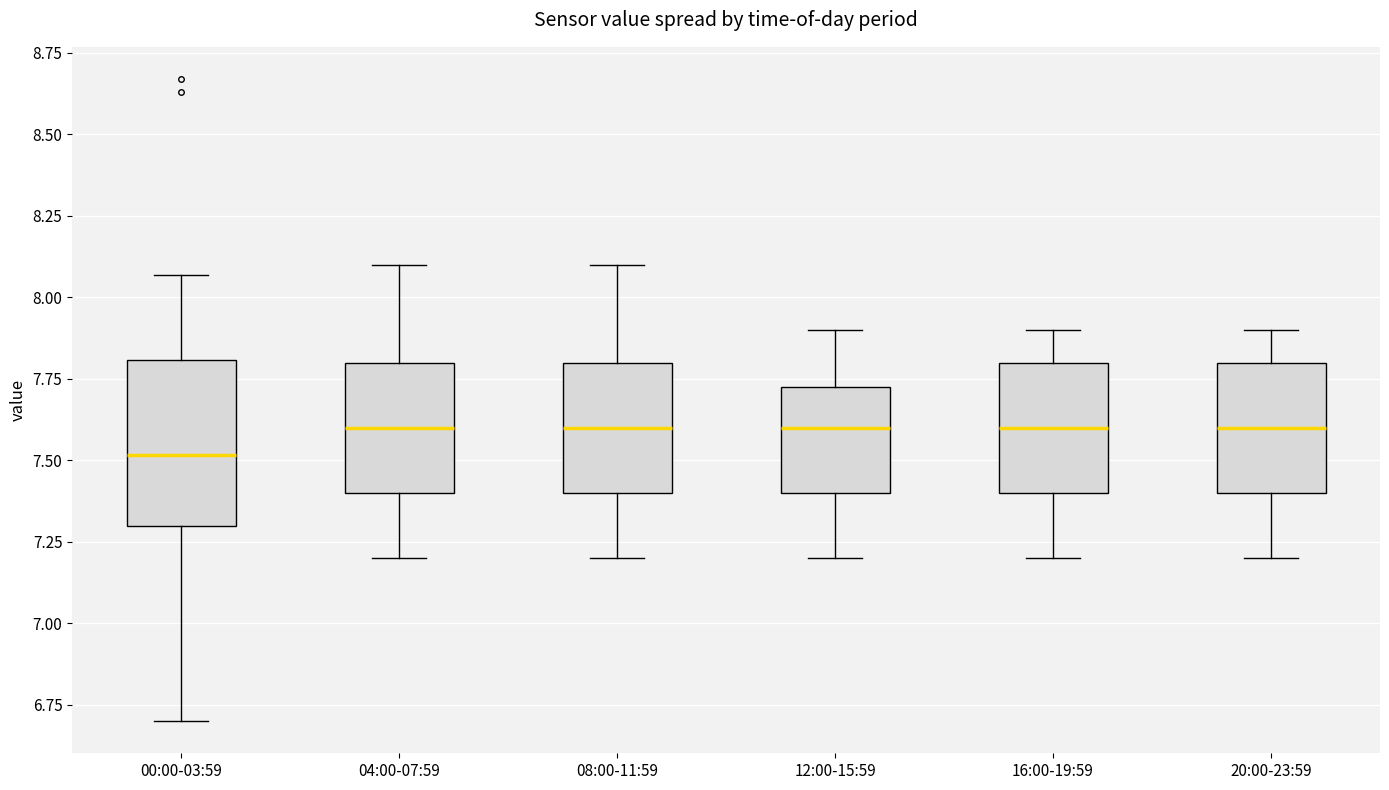

Where does the upper whisker of the box for 08:00-11:59 end on the y-axis? The values are not printed on the chart, so give them approximately, as read against the axis.

8.10